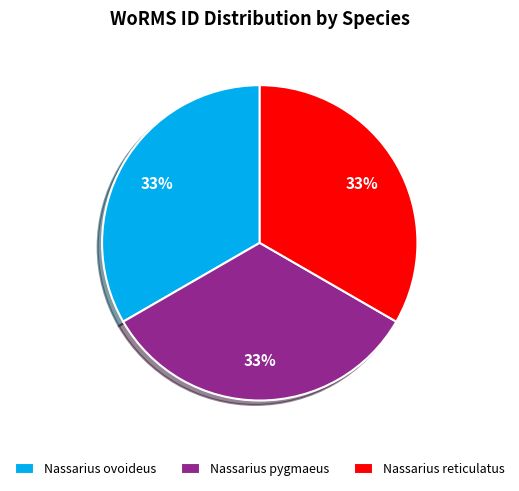

Approximately how many times larger is the value at Nassarius pygmaeus compared to Nassarius reticulatus?

1.0